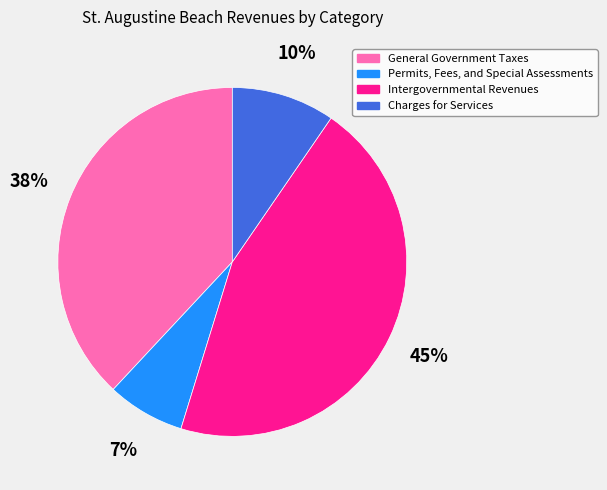

What is the largest slice in the pie chart?

Intergovernmental Revenues